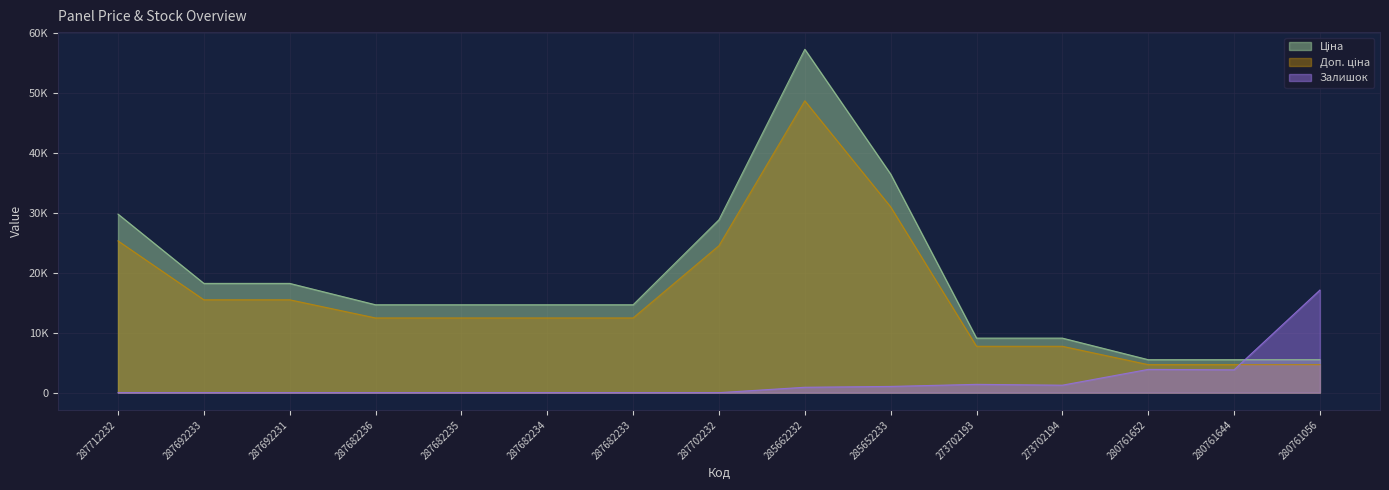

Which series has the largest total across all categories?

Ціна